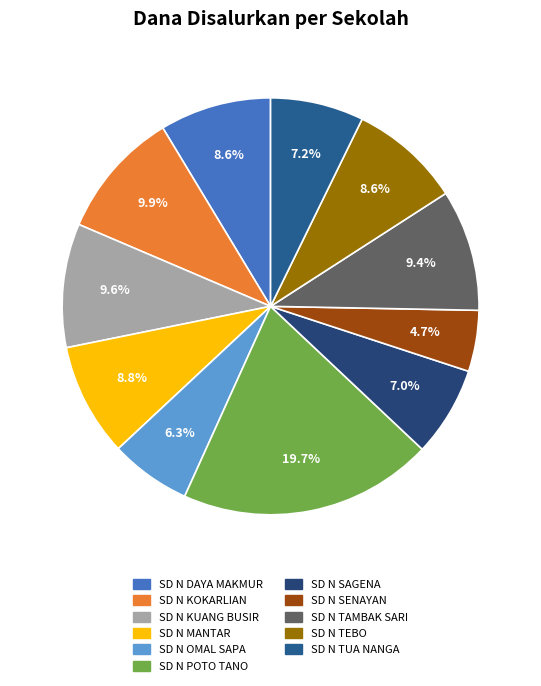

Which category has the biggest portion of the pie?

SD N POTO TANO